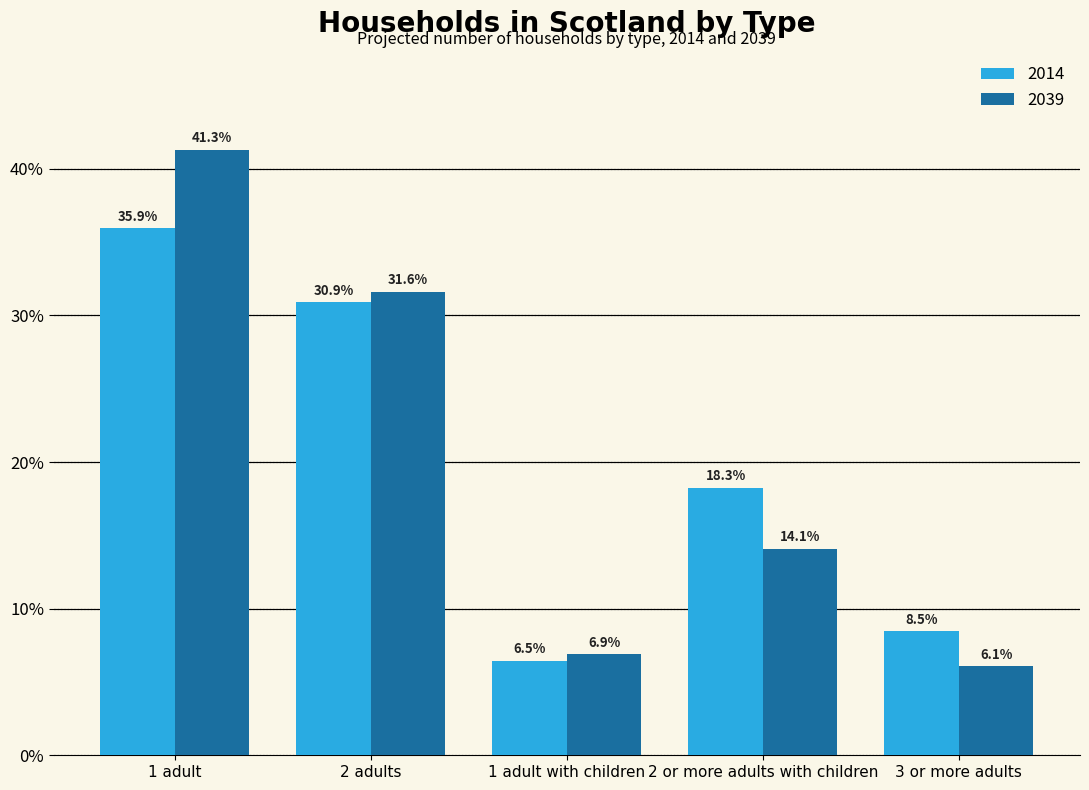

Reading right to left, list all the values displayed in this chart.

2014: 8.5	18.3	6.5	30.9	35.9
2039: 6.1	14.1	6.9	31.6	41.3